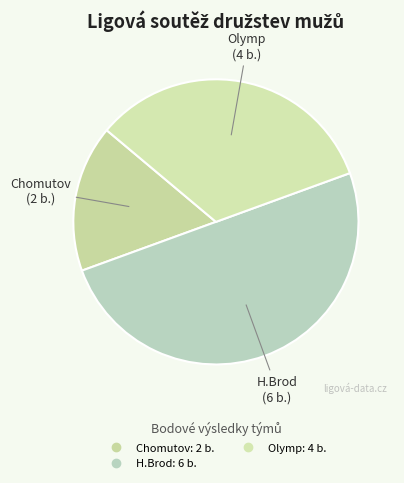

Which slice is the largest?

H.Brod